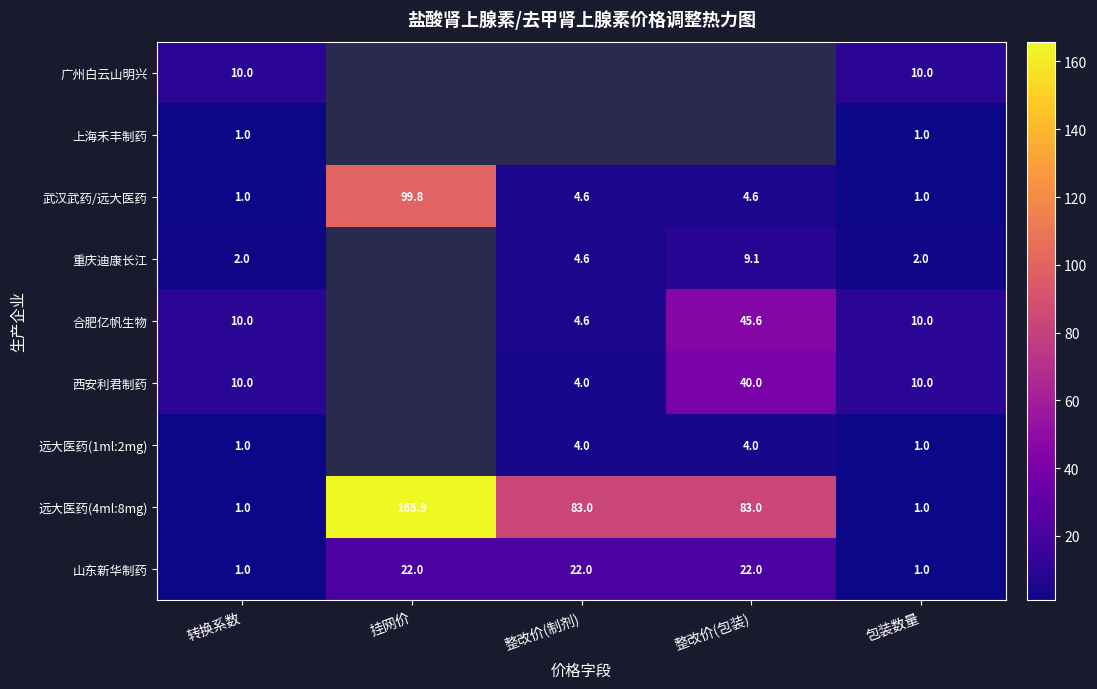

At how many categories does at least one series exceed 91?

1